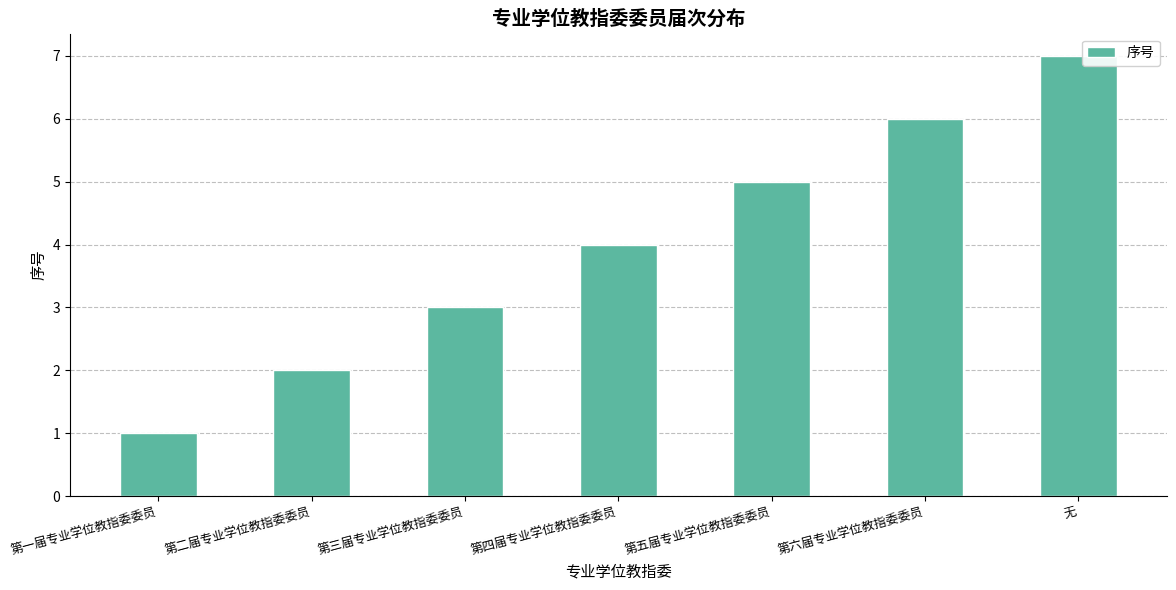

What is the ratio of the value at 第一届专业学位教指委委员 to the value at 第二届专业学位教指委委员?

0.5